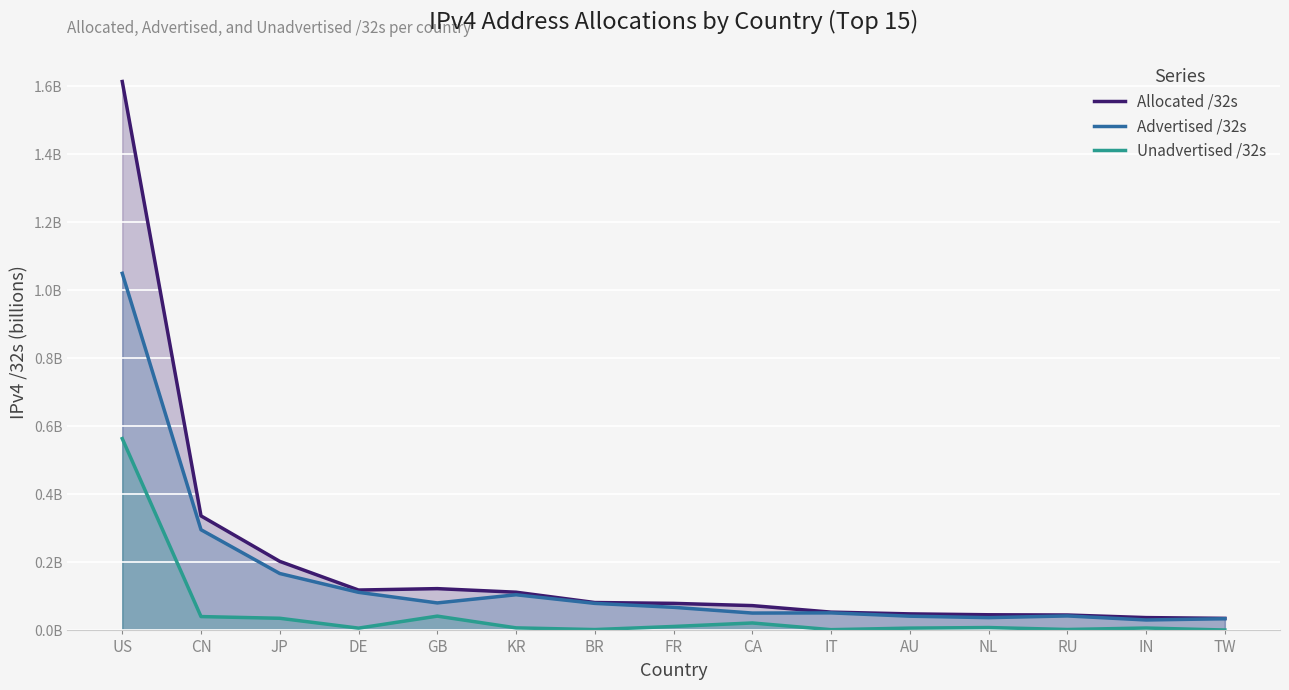

List the series in order of their peak value, lowest first.

Unadvertised /32s, Advertised /32s, Allocated /32s